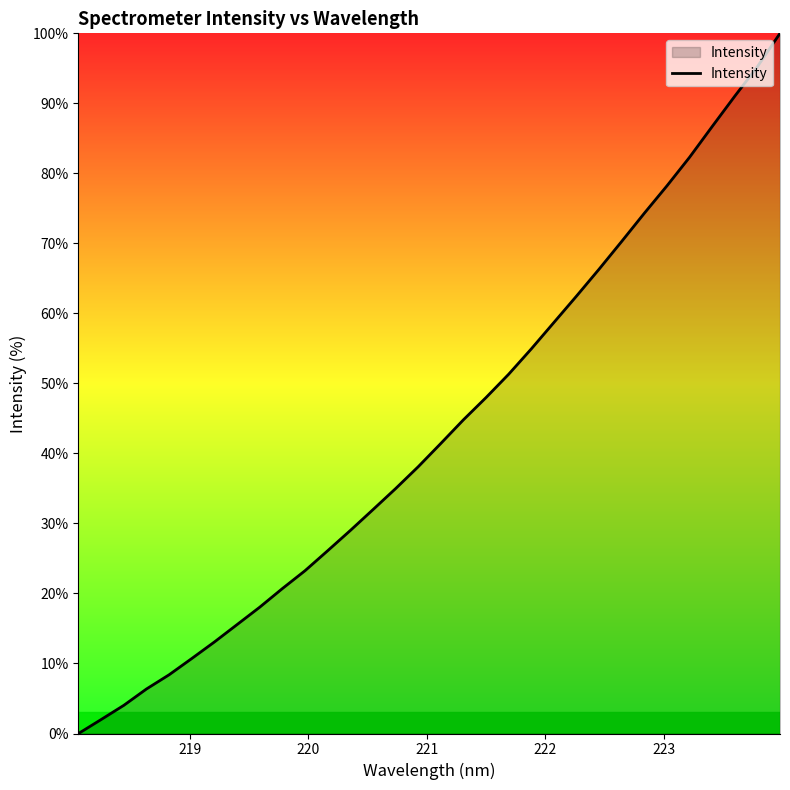

What is the maximum value shown in the chart?

100.0